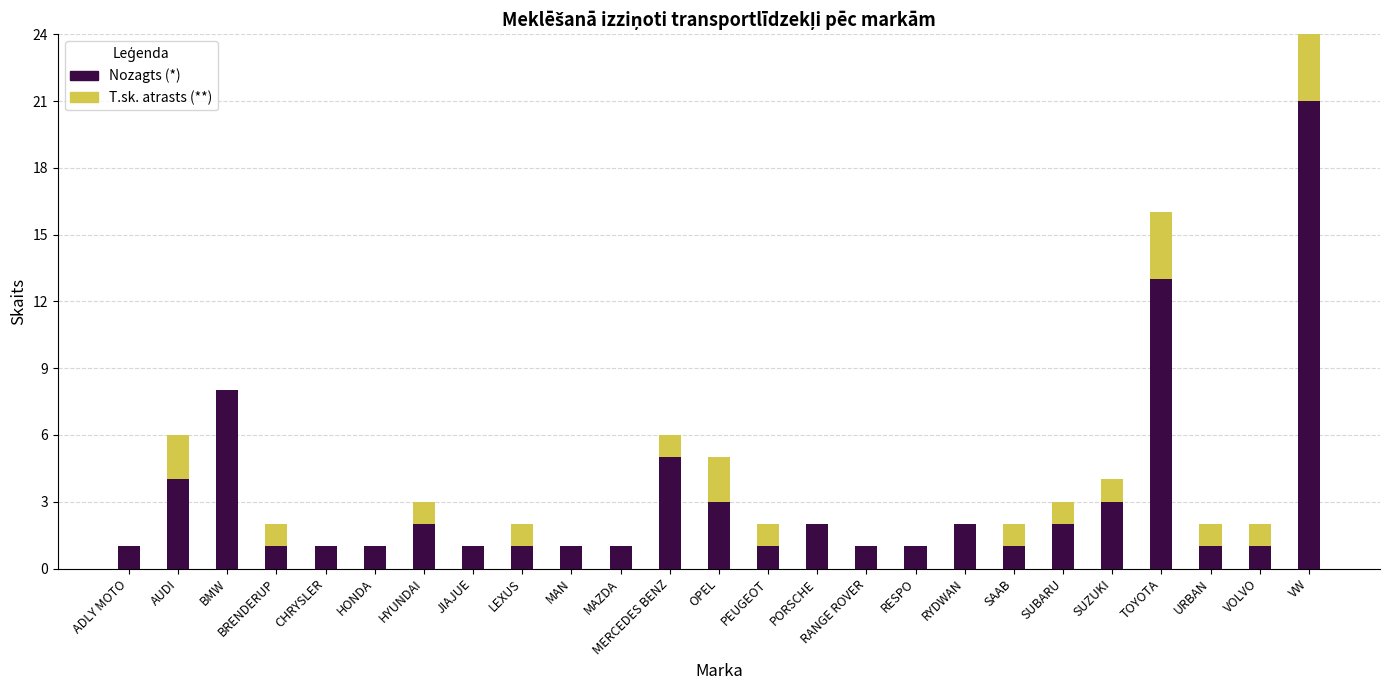

What is the difference between the second highest and second lowest values in the T.sk. atrasts (**) series?

3